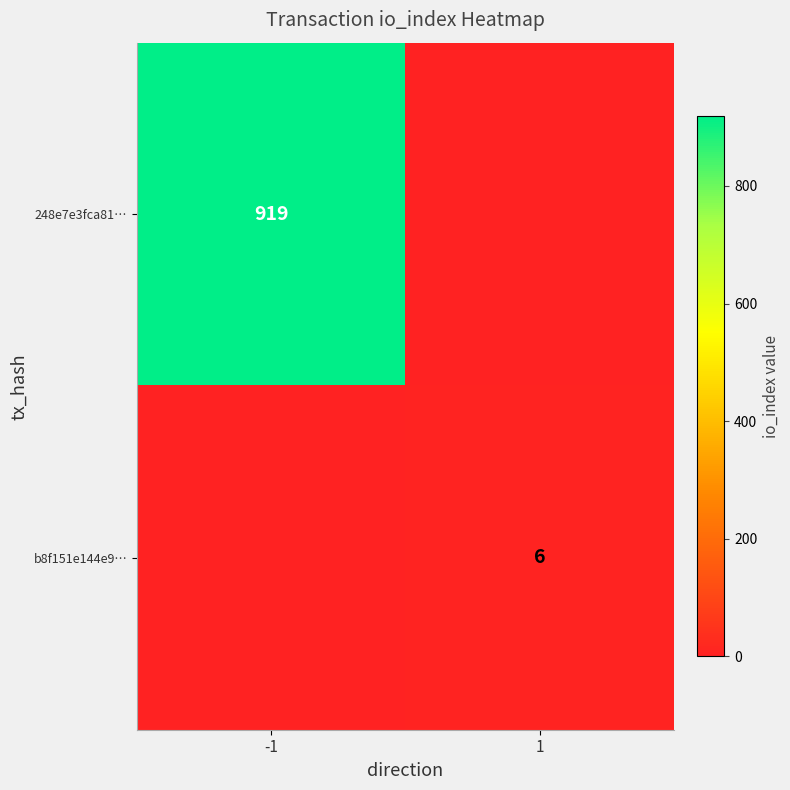

Is it true that 248e7e3fca81… equals 919 at -1?

True